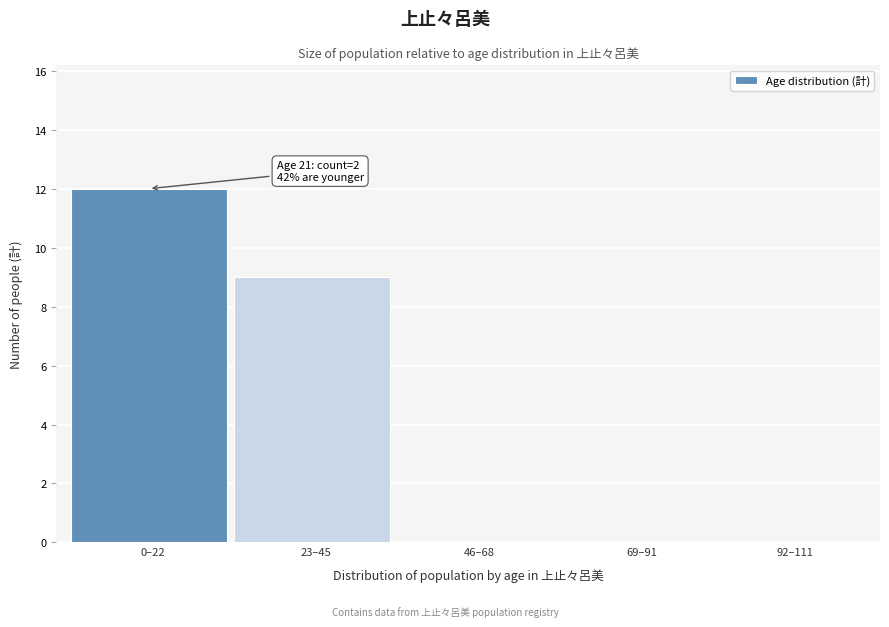

Reading left to right, what are all the values shown in this chart?

0–22=12	23–45=9	46–68=0	69–91=0	92–111=0